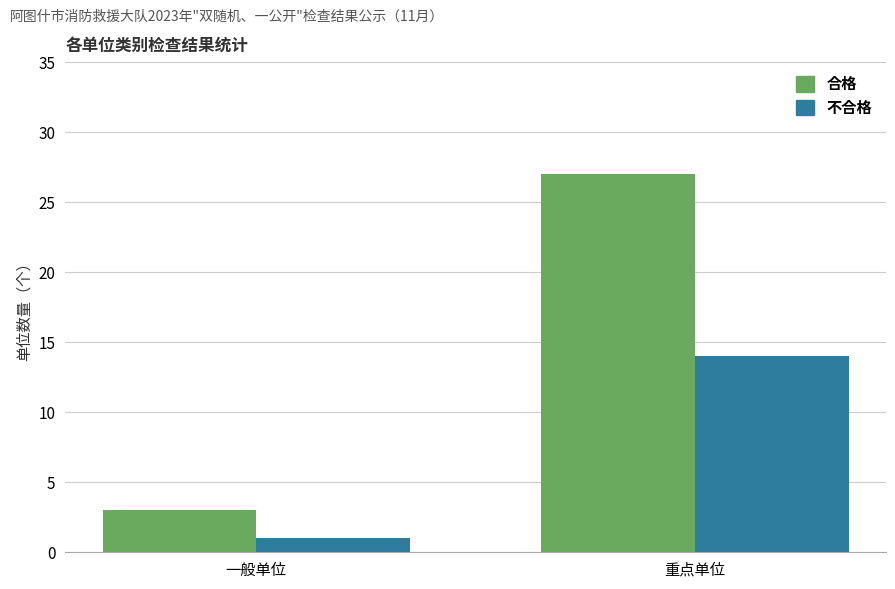

What is the sum of the 合格 values at 一般单位 and 重点单位?

30